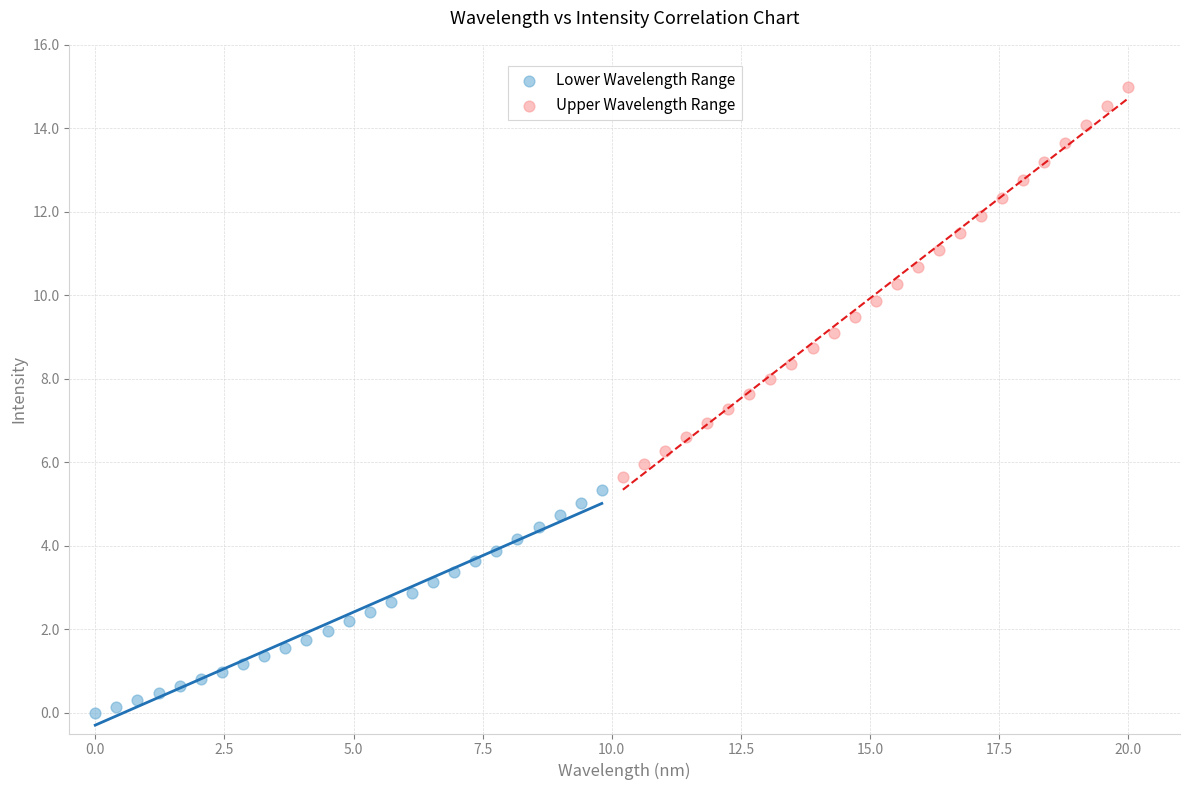

Which series contains the highest Y value?

Upper Wavelength Range